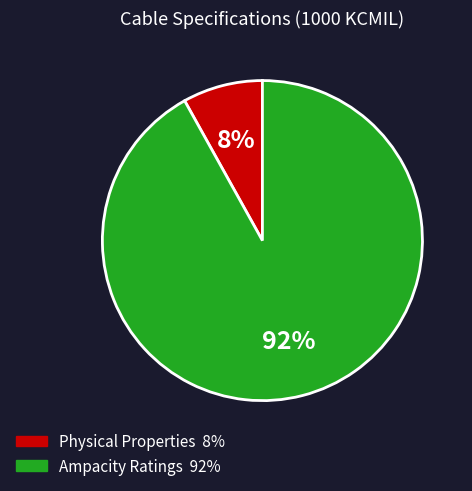

Is there a majority slice in this chart?

Yes